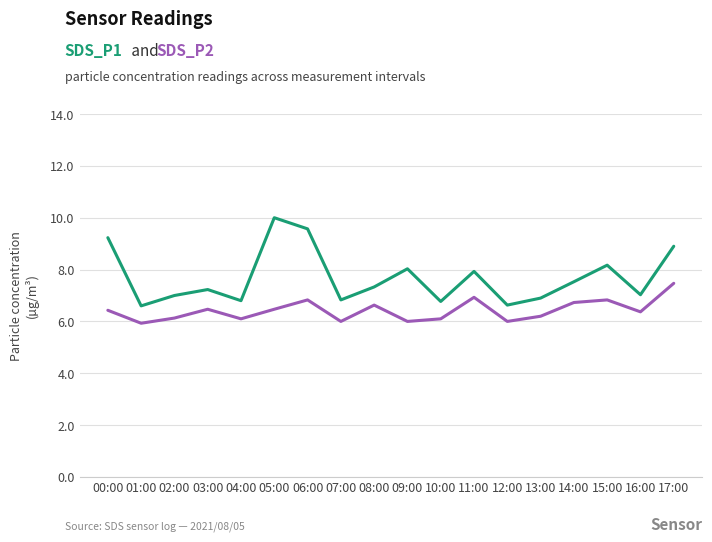

What is the total value across all series at 00:00?

15.7